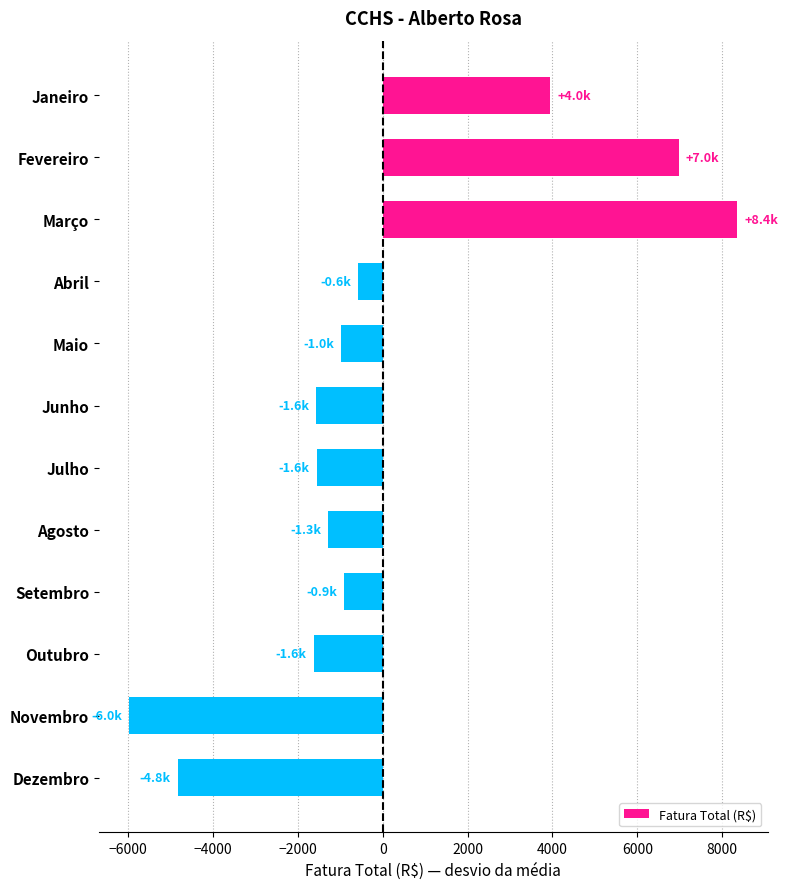

True or false: the data shows -2783.2 at Junho.

False